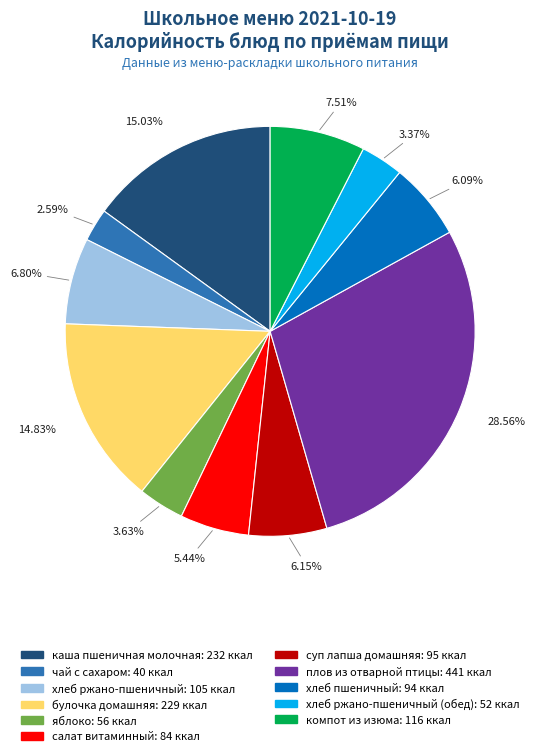

Does any single category account for the majority?

No